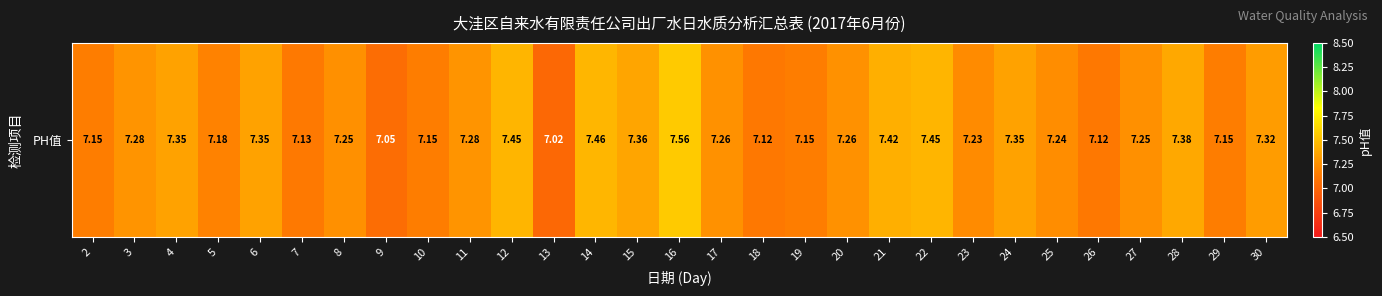

What is the sum of the values at 28 and 4?

14.7